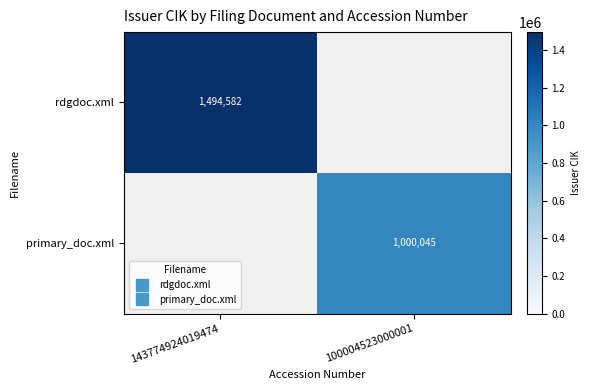

How many data points does each series have?

2